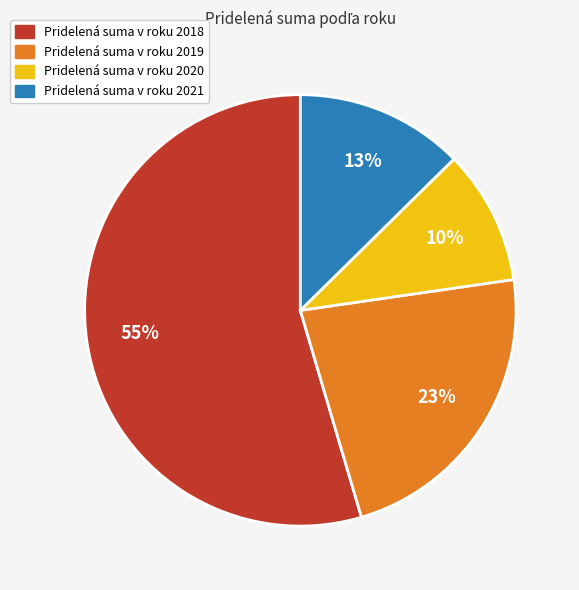

Is there a majority slice in this chart?

Yes